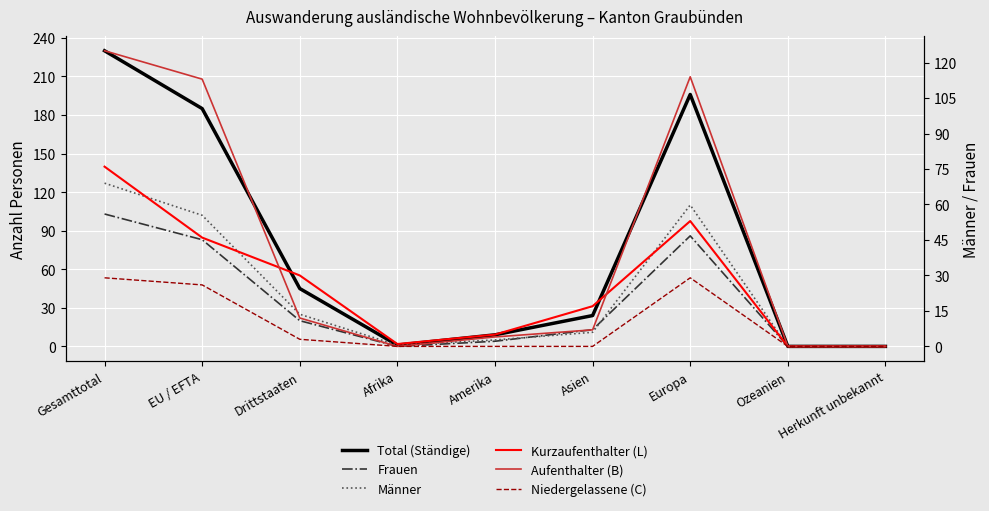

Where is Total (Ständige) nearest to the value 115?

EU / EFTA